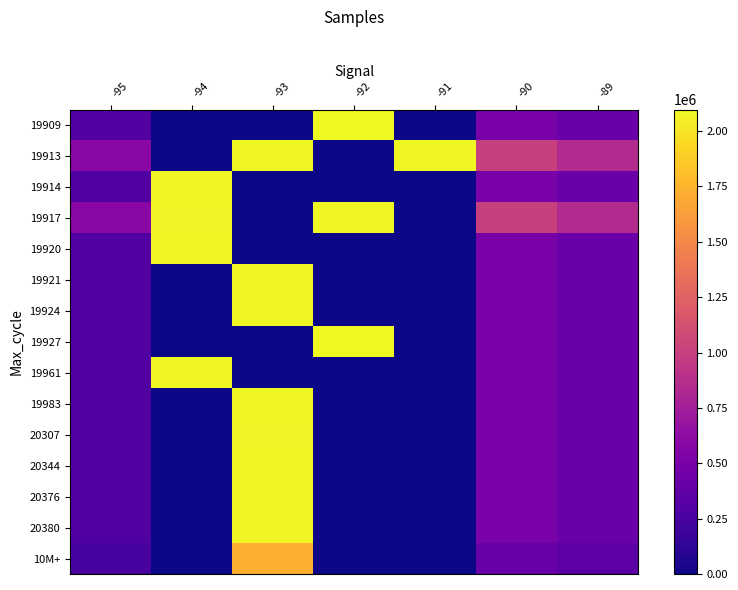

What is the difference between the highest and lowest values at -93?

2083418.0